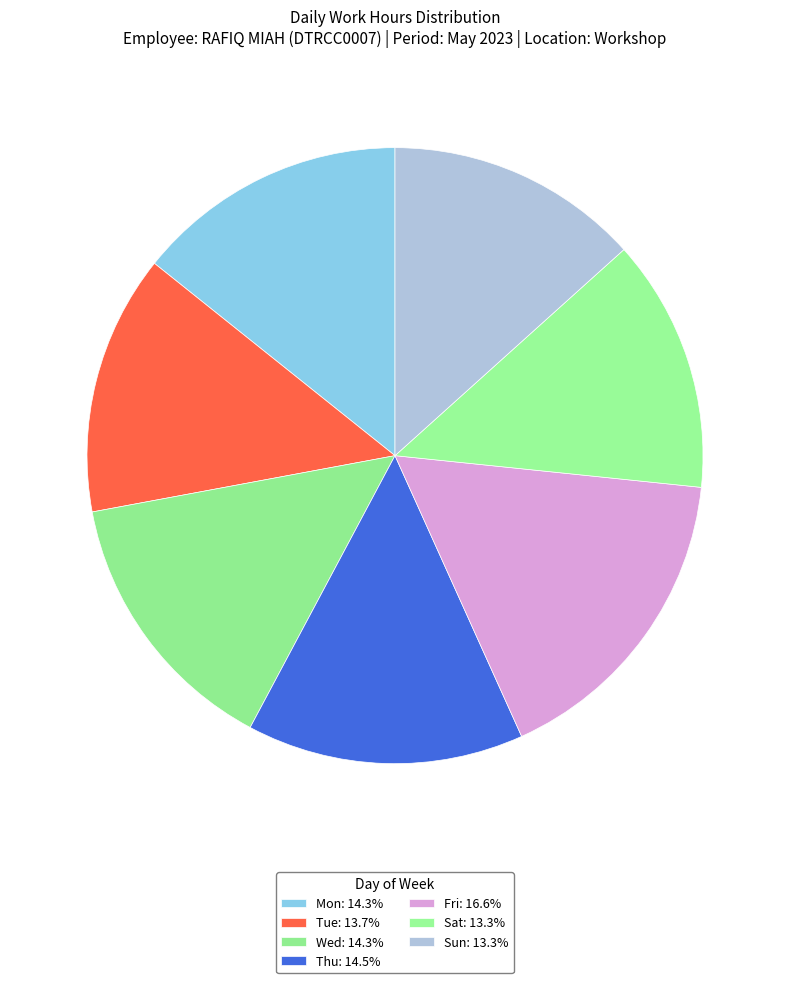

Which has a higher value, Thu or Mon?

Thu